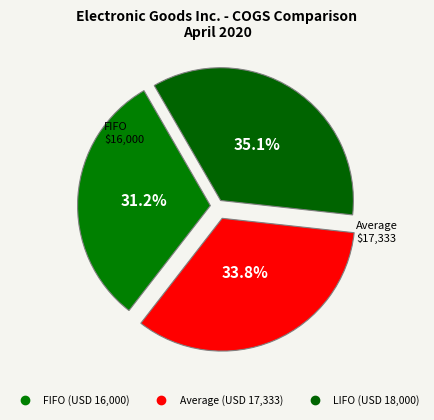

How many slices are in this pie chart?

3